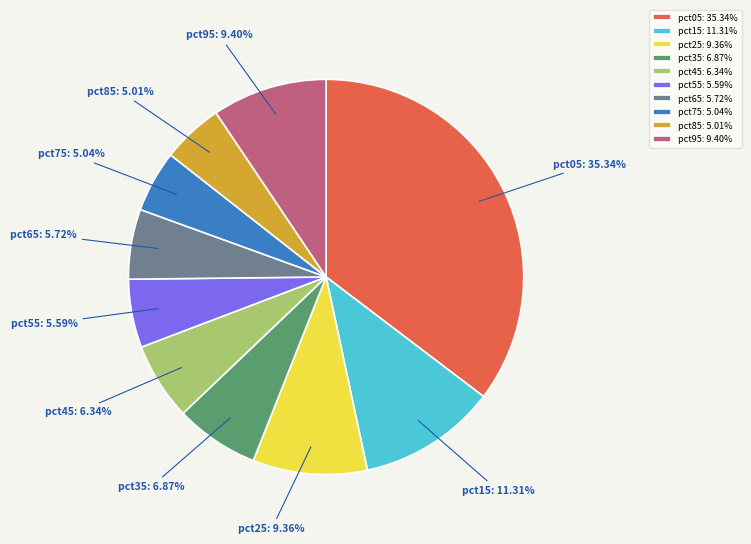

What percentage is the pct75 slice, to the nearest percent?

5%